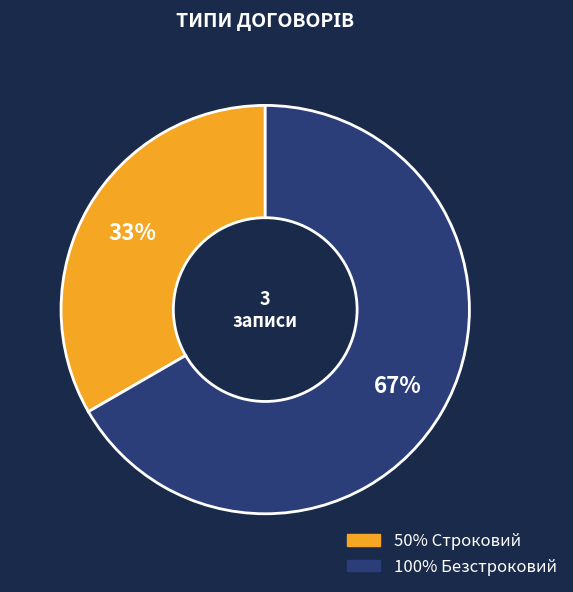

To the nearest percent, what is the average slice percentage?

50%